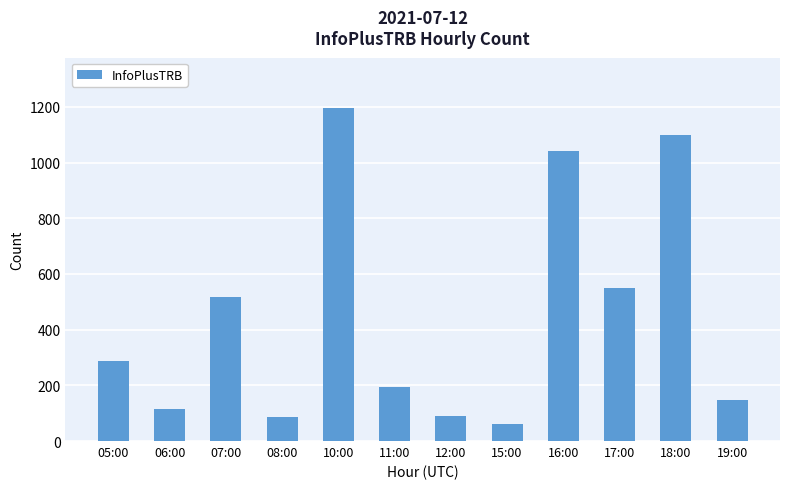

What is the minimum value shown in the chart?

61